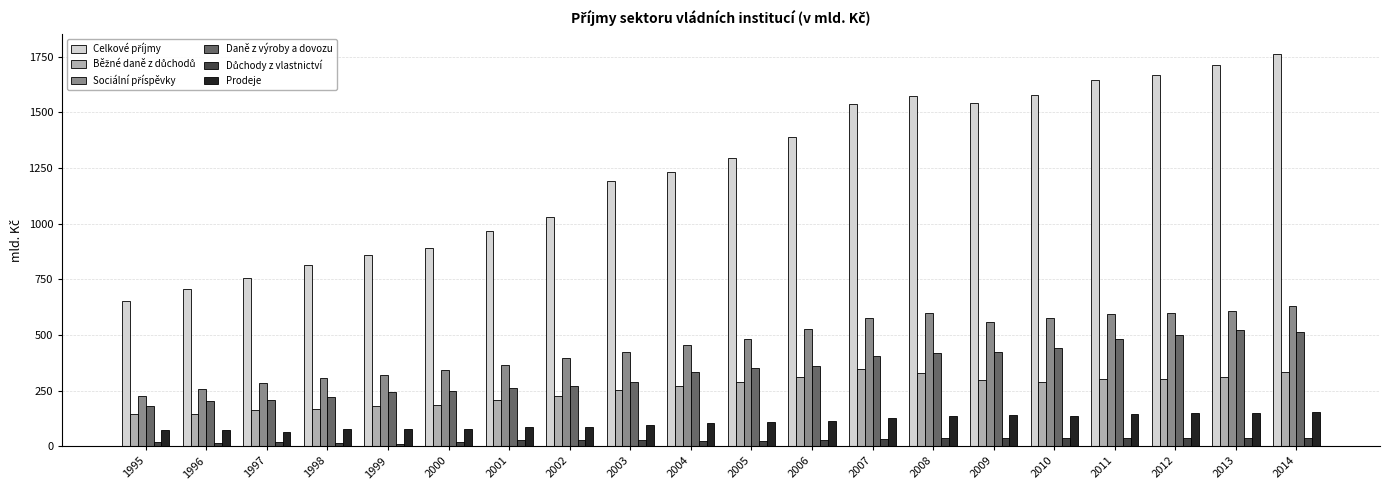

What is the spread (max minus min) of values at 2014?

1725.0